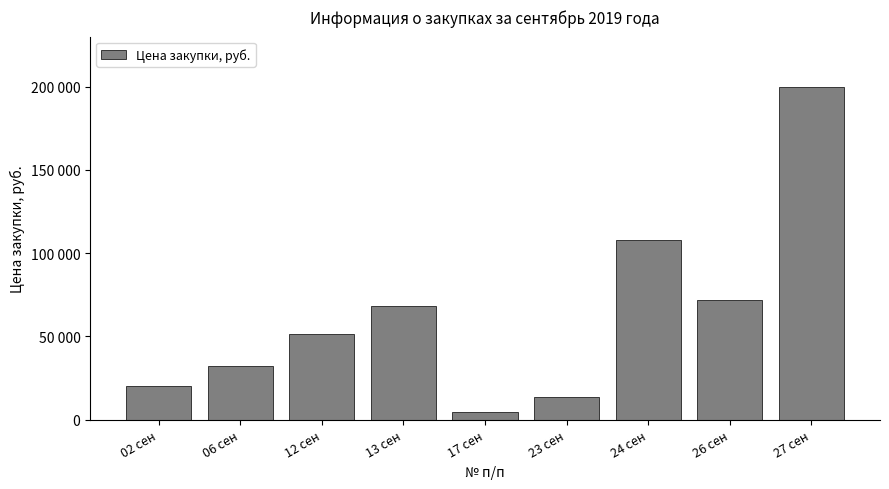

What is the change in value from 06 сен to 23 сен?

-18386.9